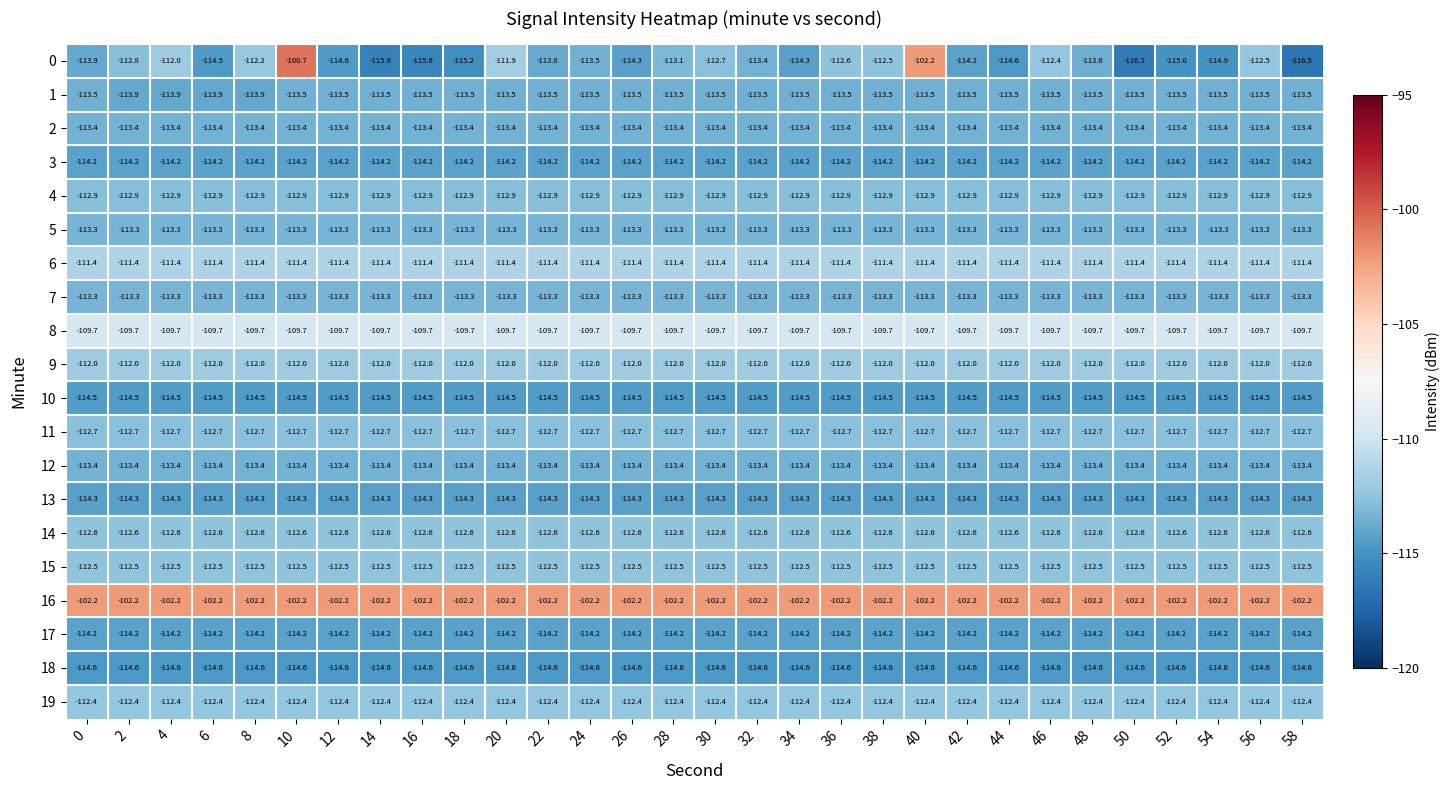

Is it true that 9 equals -65.7 at 46?

False